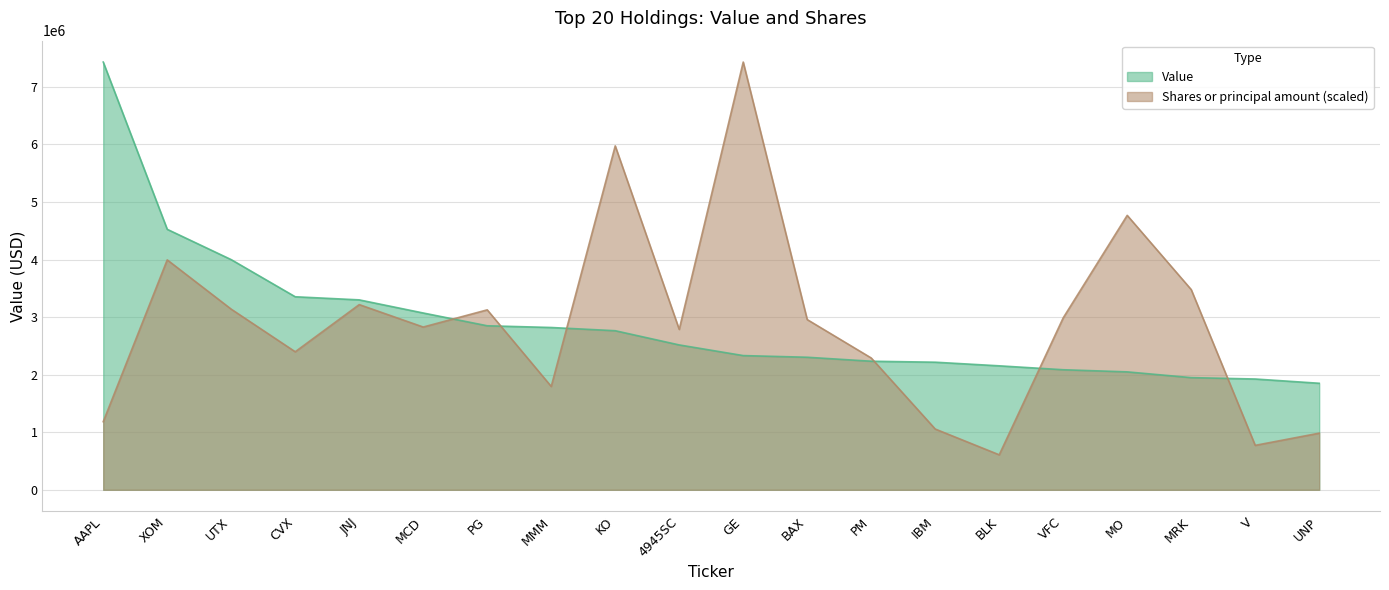

True or false: Value has more than 1 points higher than both neighbors.

False